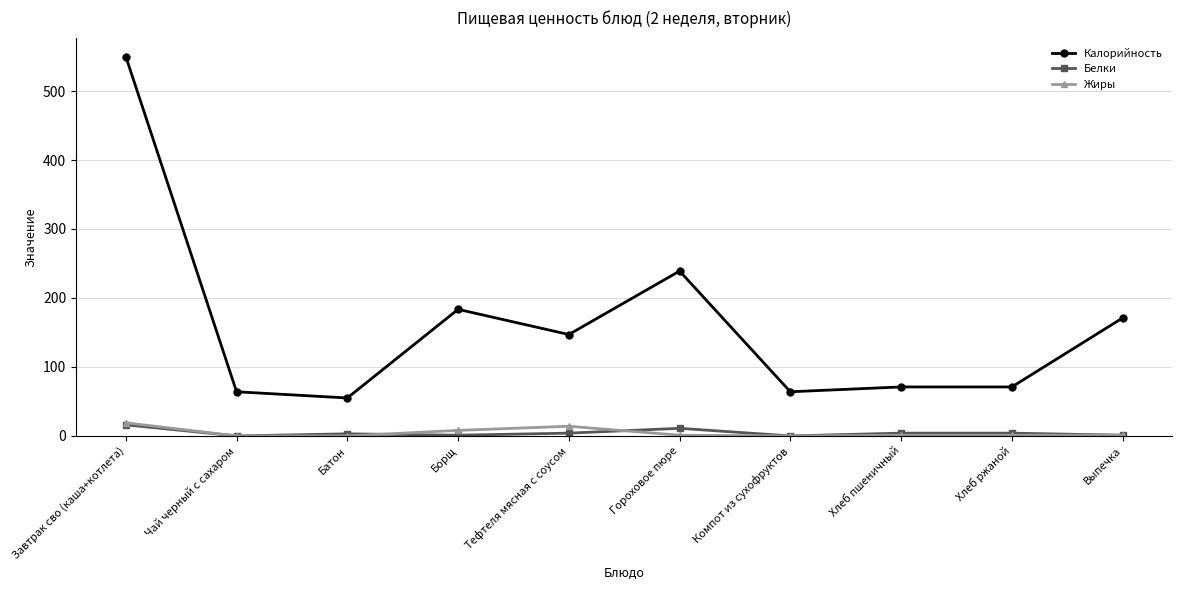

True or false: Калорийность has a value of 80.6 at Батон.

False